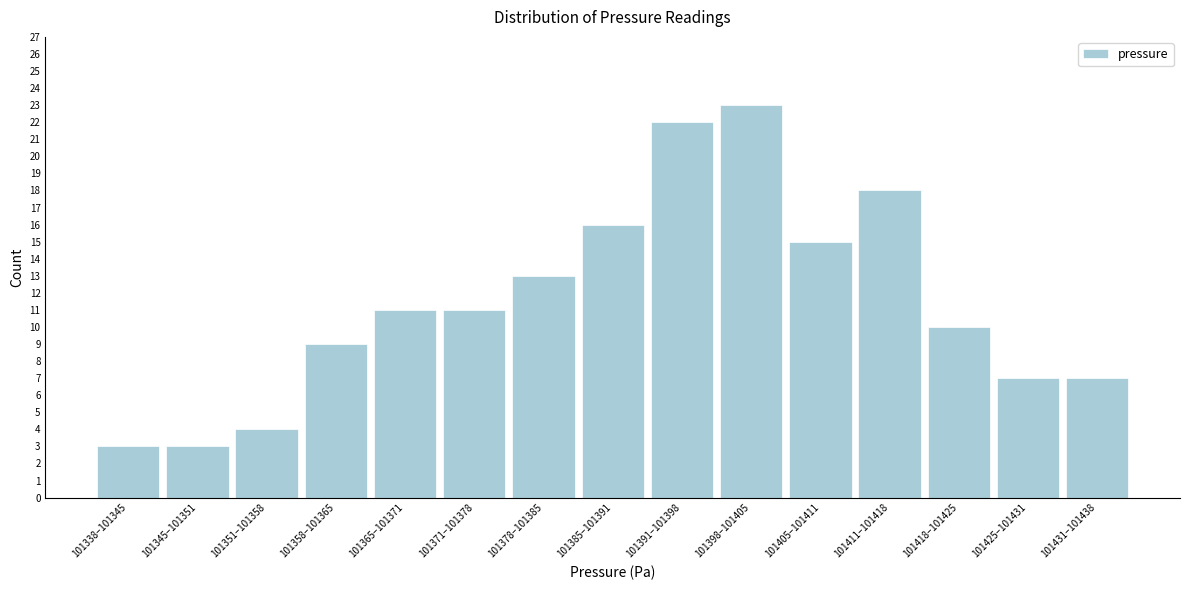

Reading left to right, what are all the values shown in this chart?

101338–101345=3	101345–101351=3	101351–101358=4	101358–101365=9	101365–101371=11	101371–101378=11	101378–101385=13	101385–101391=16	101391–101398=22	101398–101405=23	101405–101411=15	101411–101418=18	101418–101425=10	101425–101431=7	101431–101438=7